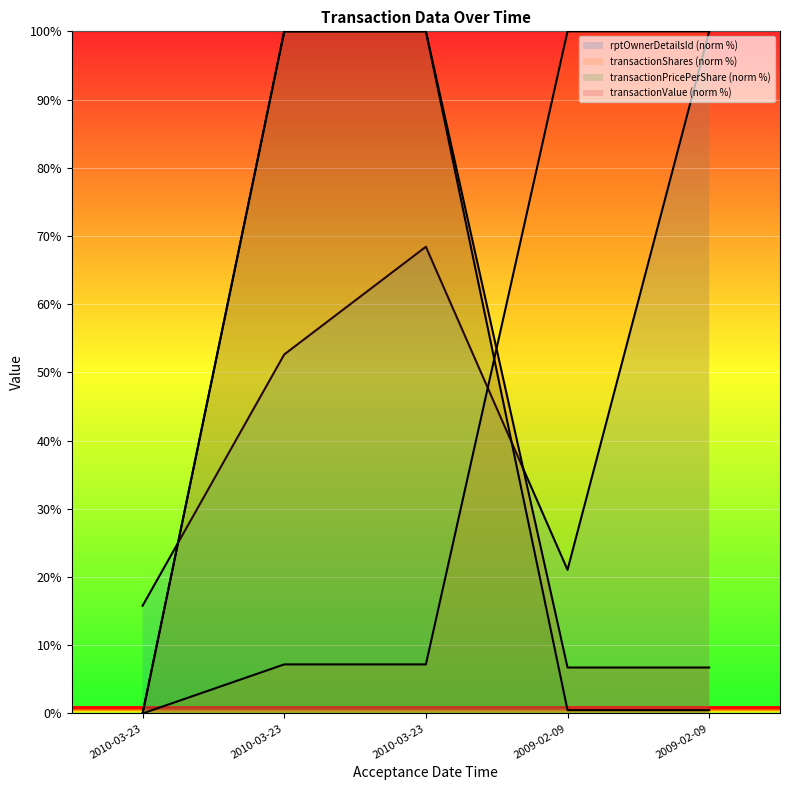

What is the sum of all transactionShares values?

214.4